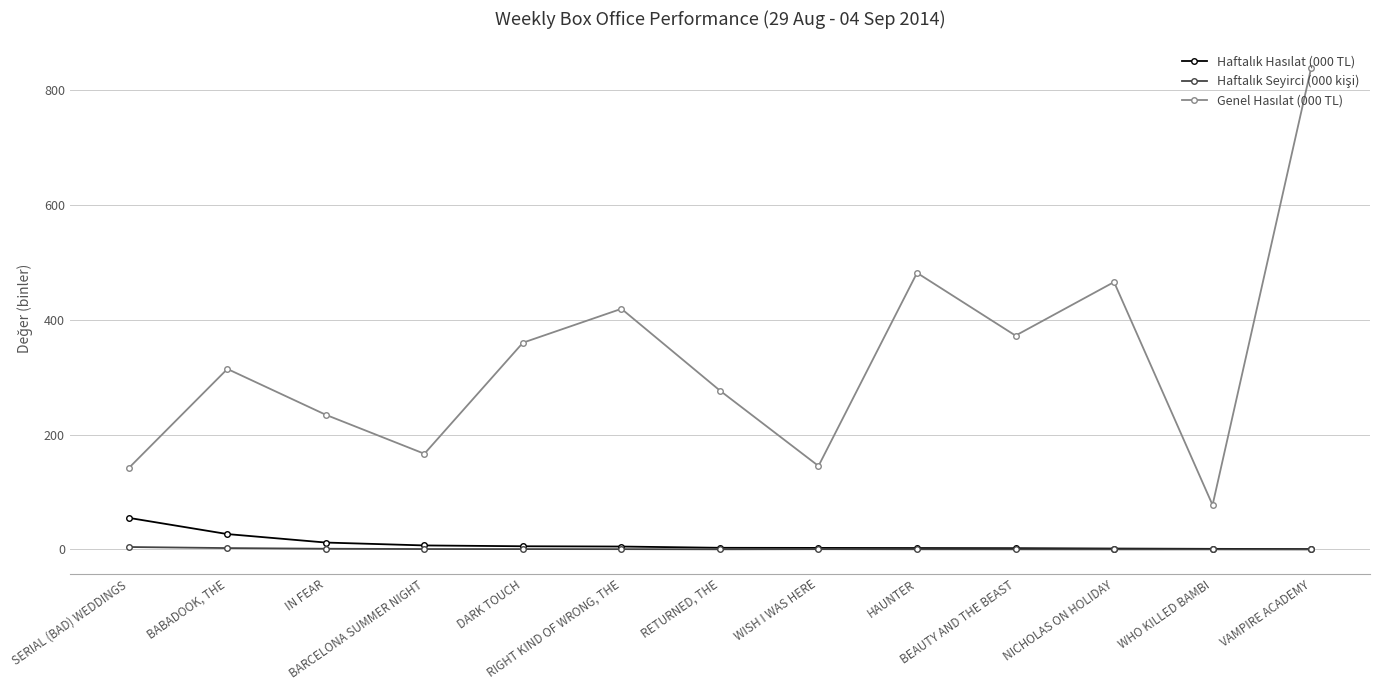

At how many categories does at least one series exceed 220?

9